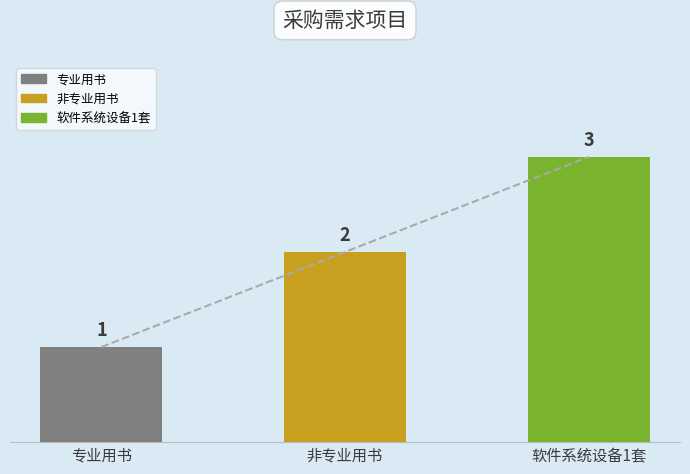

List the labels in order of value, largest first.

软件系统设备1套, 非专业用书, 专业用书